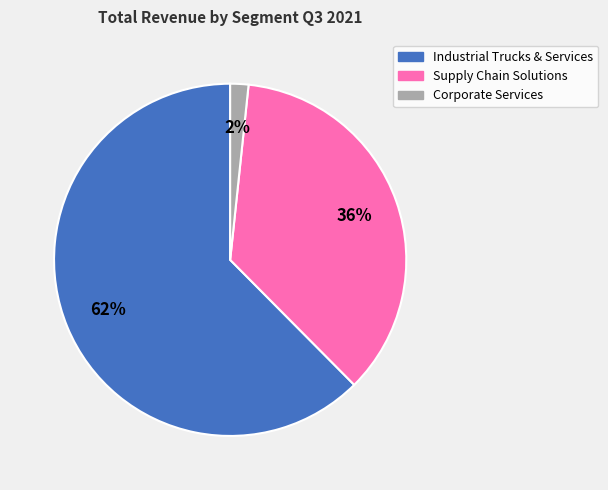

Between Supply Chain Solutions and Industrial Trucks & Services, which is larger?

Industrial Trucks & Services